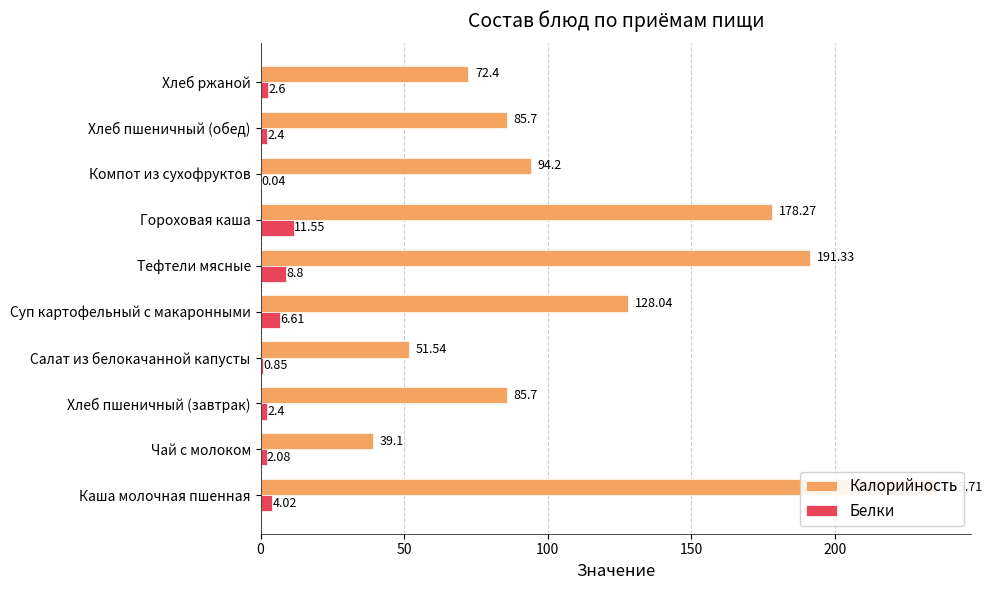

Reading right to left, transcribe all the data shown in this chart.

Калорийность: 72.4	85.7	94.2	178.3	191.3	128.0	51.5	85.7	39.1	235.7
Белки: 2.6	2.4	0.0	11.6	8.8	6.6	0.8	2.4	2.1	4.0